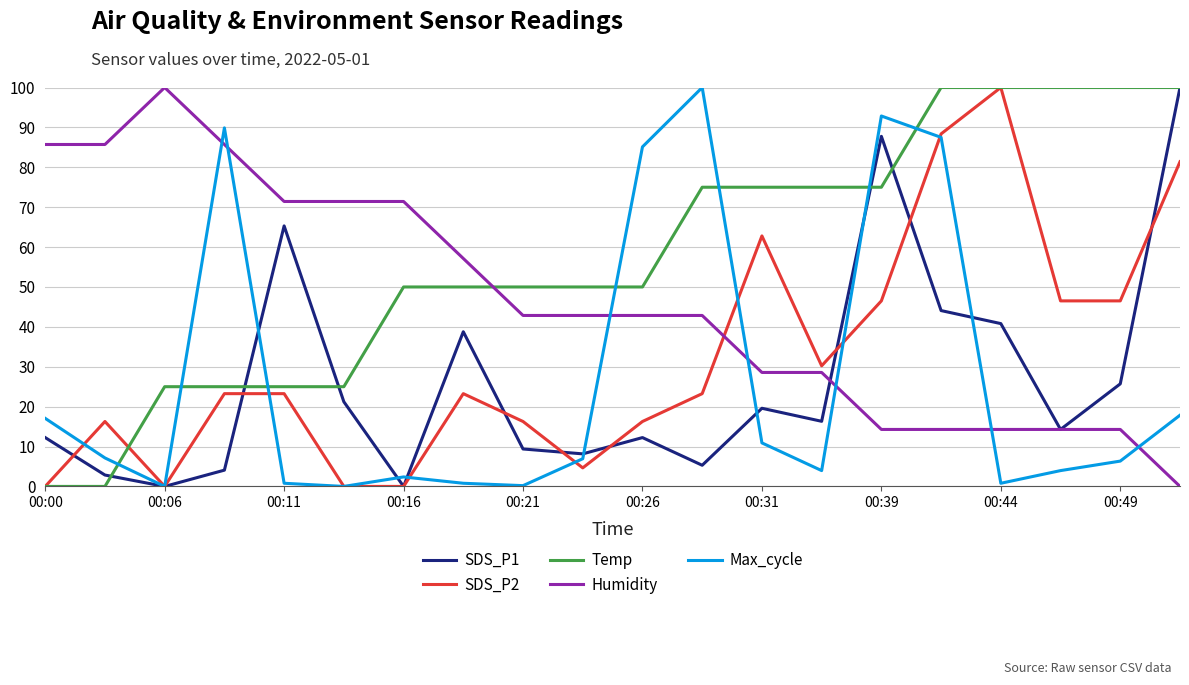

Which series has the largest total across all categories?

Temp